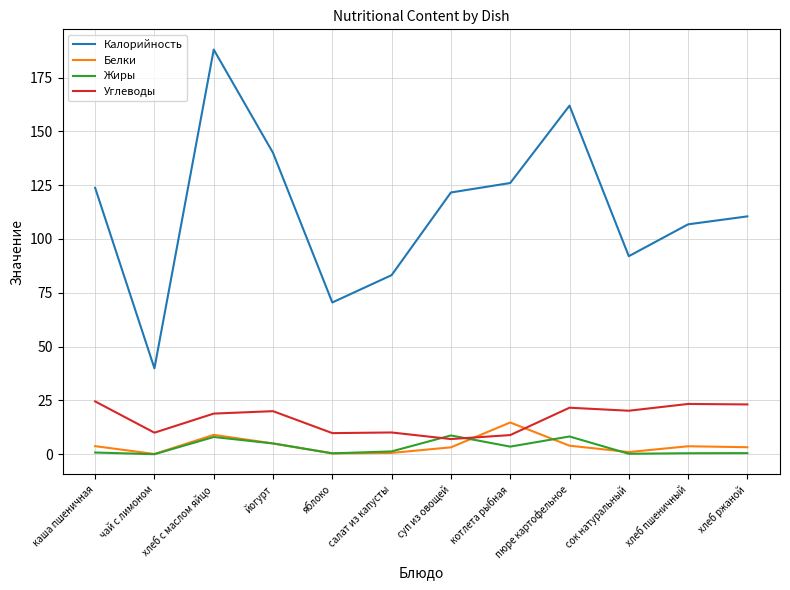

What is the difference between the maximum and minimum values in the Углеводы series?

17.5